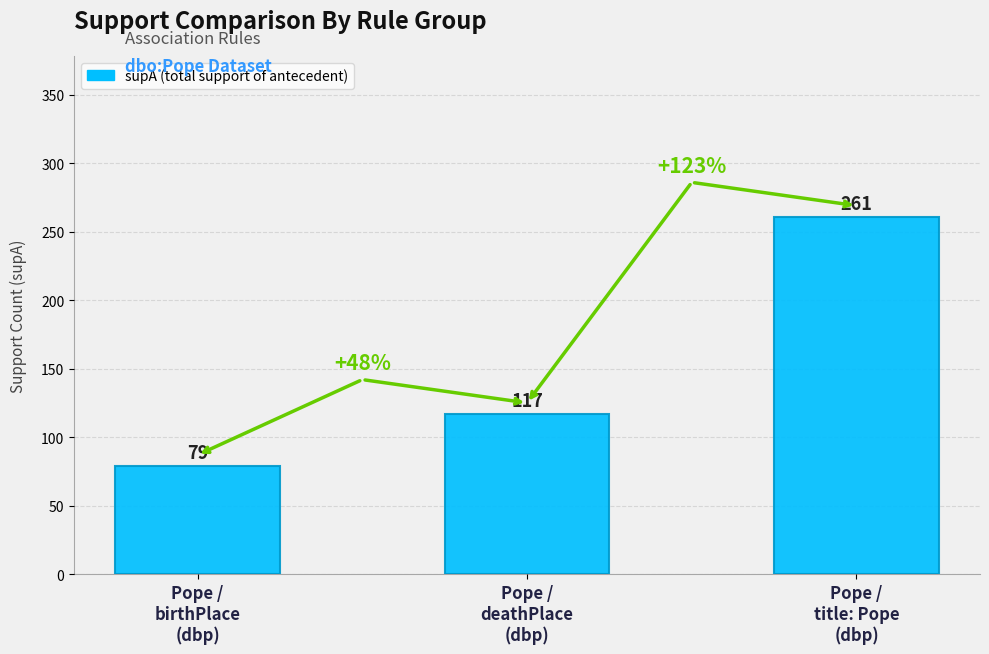

Reading right to left, list all the values displayed in this chart.

261	117	79